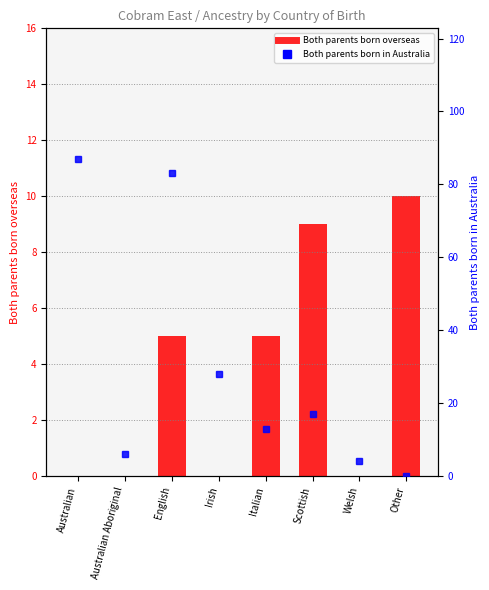

Does the chart contain stacked bars?

No